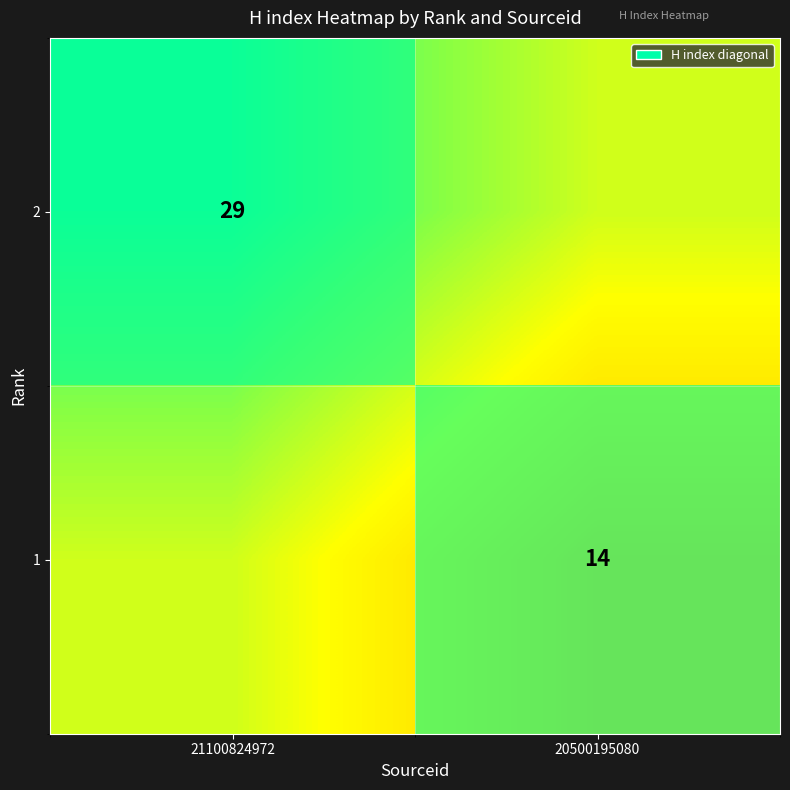

Is it true that 1 equals 19 at 20500195080?

False